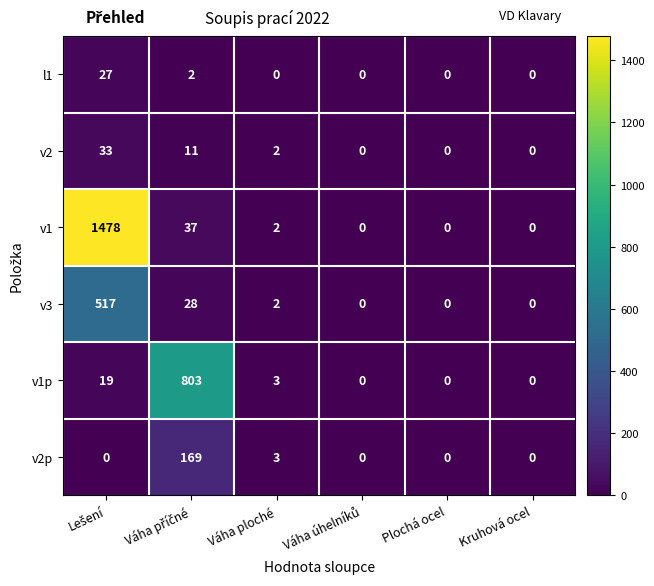

What is the difference between the maximum and minimum values in the v2 series?

33